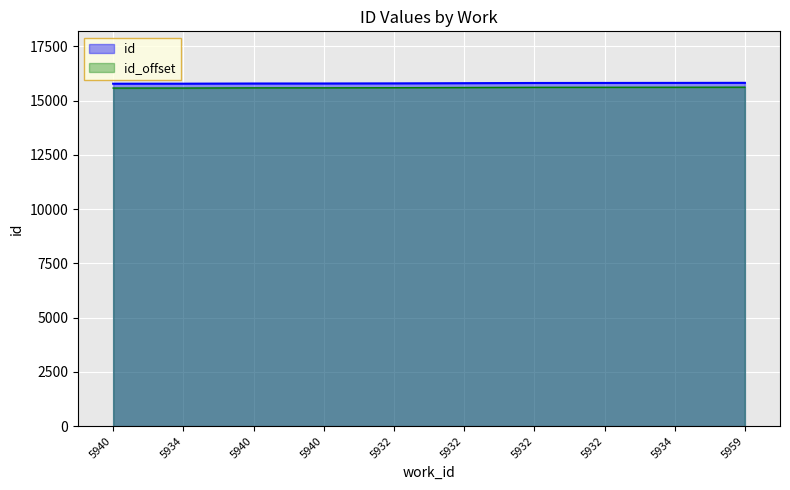

Where does the data first go above 15799?

5932